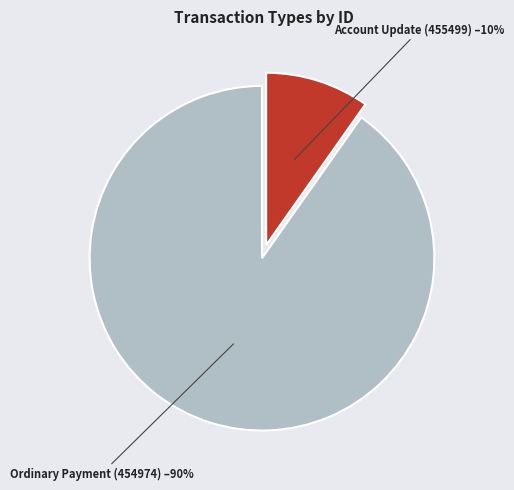

How many segments does this pie chart have?

2